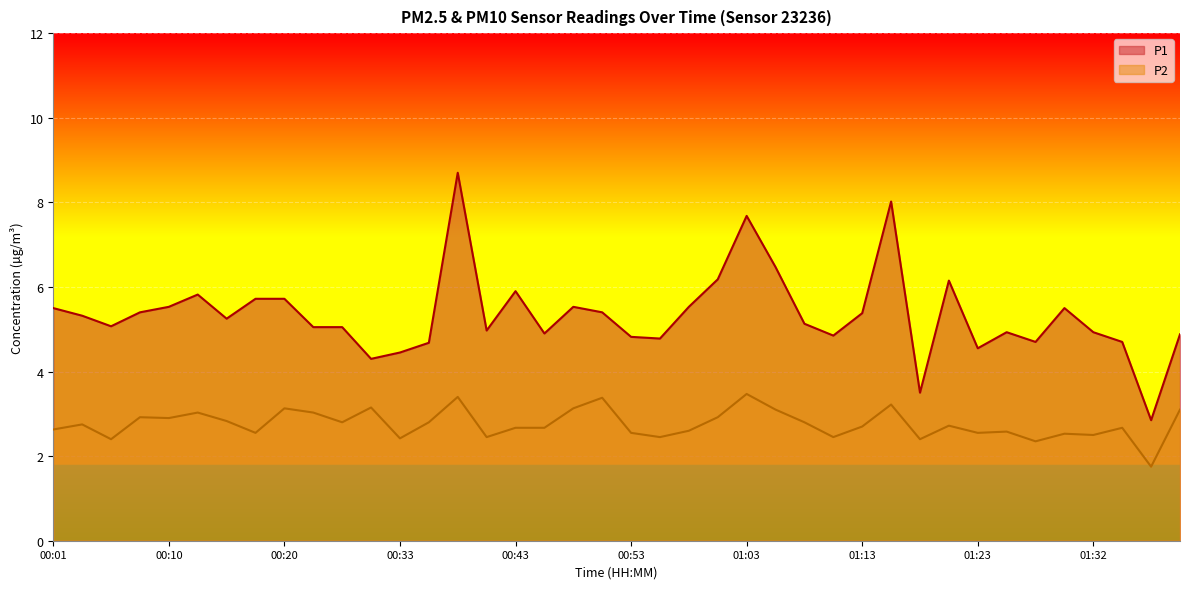

At which label does P2 first exceed 2?

00:01